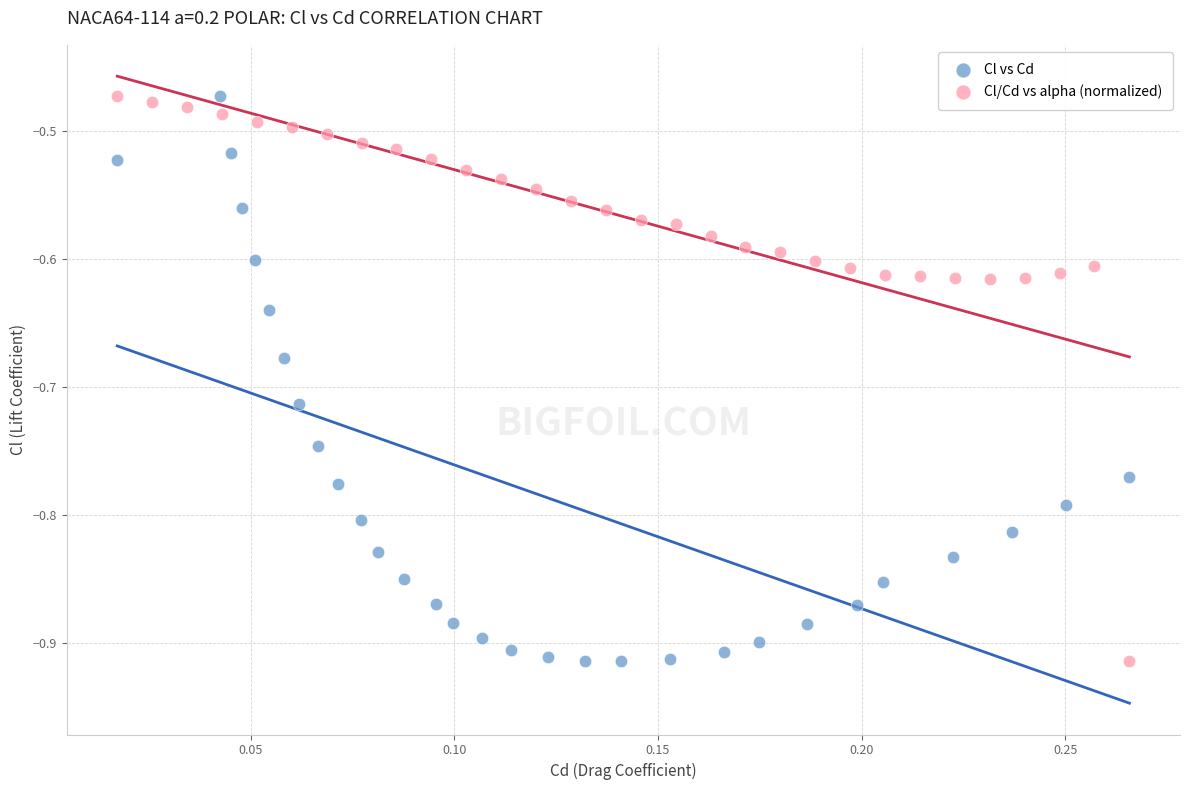

What are all the series names shown in the legend?

Cl vs Cd, Cl/Cd vs alpha (normalized)